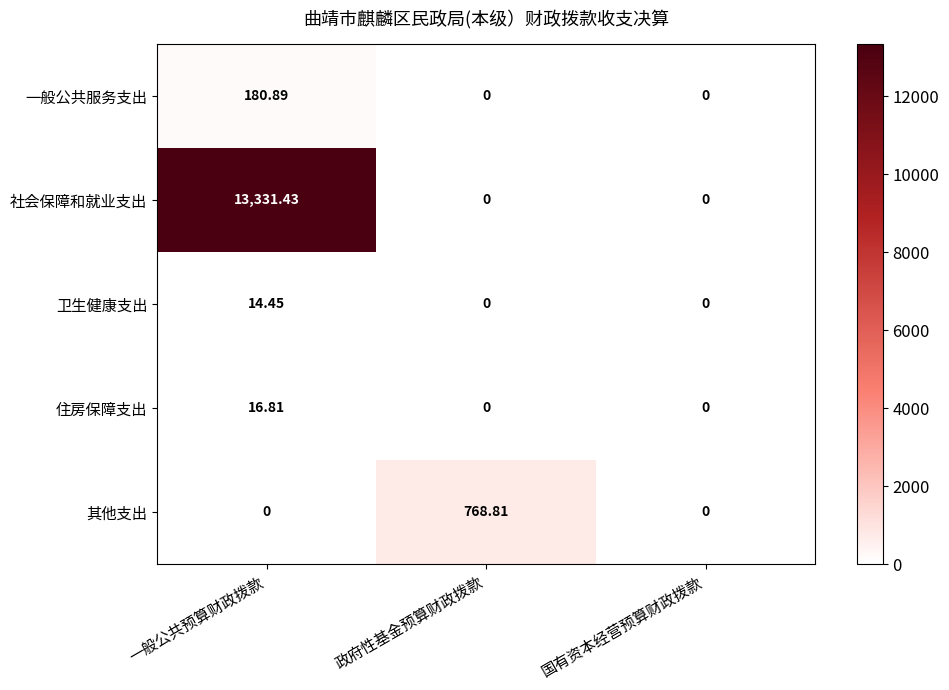

Which series has the largest total across all categories?

社会保障和就业支出